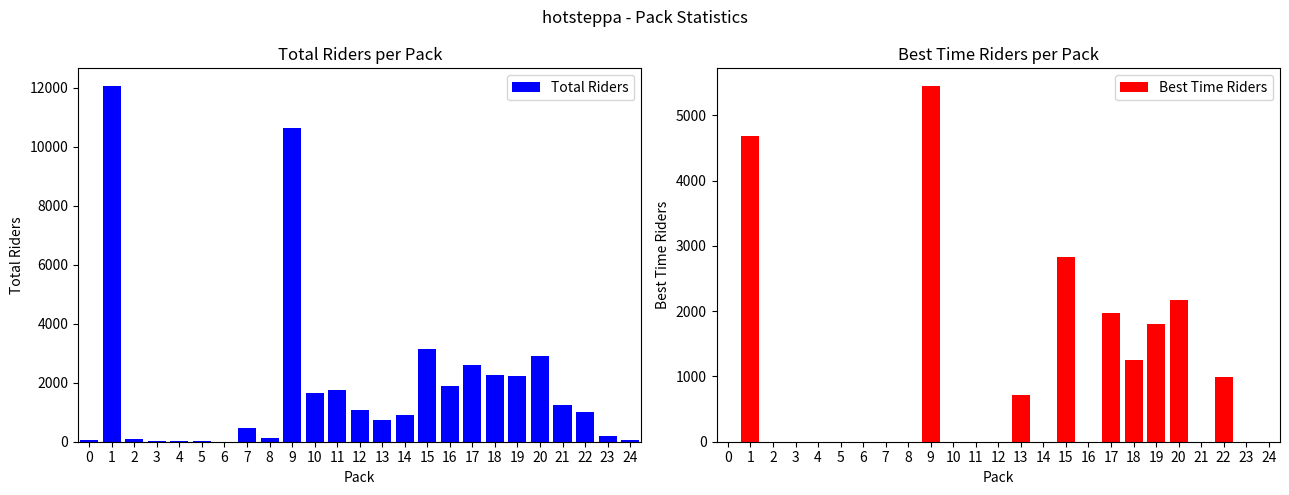

Which series changed the most between 5 and 24?

Total Riders